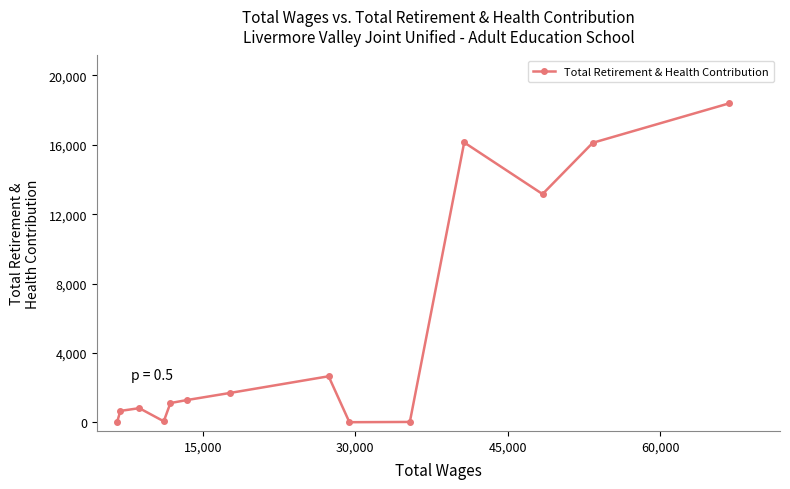

What is the sum of all values?

72071